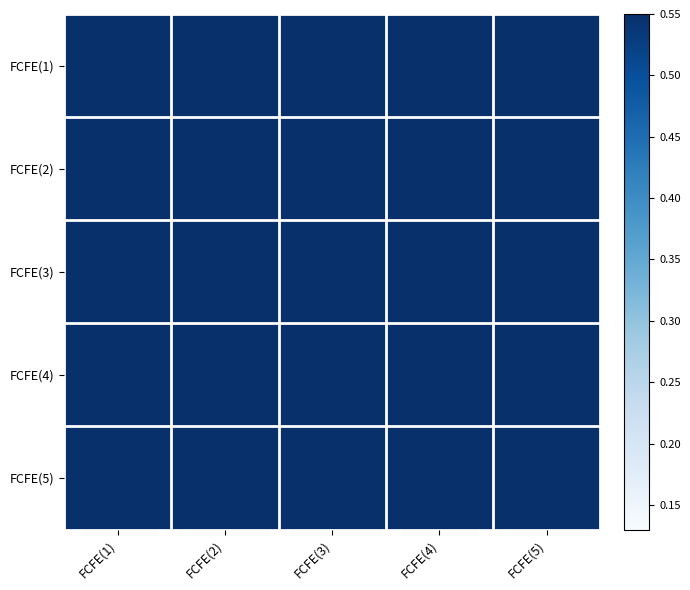

Reading left to right, transcribe all the data shown in this chart.

FCFE(1): FCFE(1)=1.0	FCFE(2)=0.9	FCFE(3)=0.8	FCFE(4)=0.7	FCFE(5)=0.7
FCFE(2): FCFE(1)=0.9	FCFE(2)=1.0	FCFE(3)=0.8	FCFE(4)=0.7	FCFE(5)=0.7
FCFE(3): FCFE(1)=0.8	FCFE(2)=0.7	FCFE(3)=1.0	FCFE(4)=0.9	FCFE(5)=0.7
FCFE(4): FCFE(1)=0.7	FCFE(2)=0.7	FCFE(3)=0.9	FCFE(4)=1.0	FCFE(5)=0.8
FCFE(5): FCFE(1)=0.7	FCFE(2)=0.8	FCFE(3)=0.7	FCFE(4)=0.9	FCFE(5)=1.0